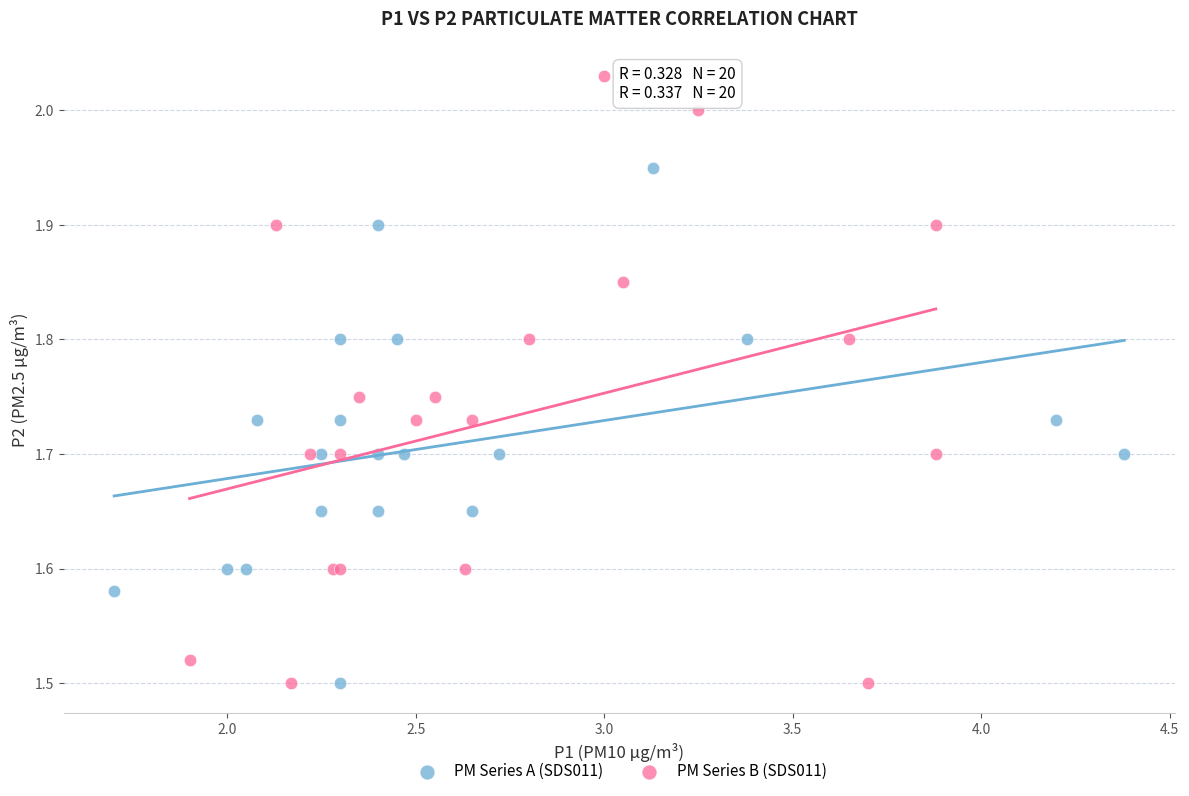

What are all the series names shown in the legend?

PM Series A (SDS011), PM Series B (SDS011)